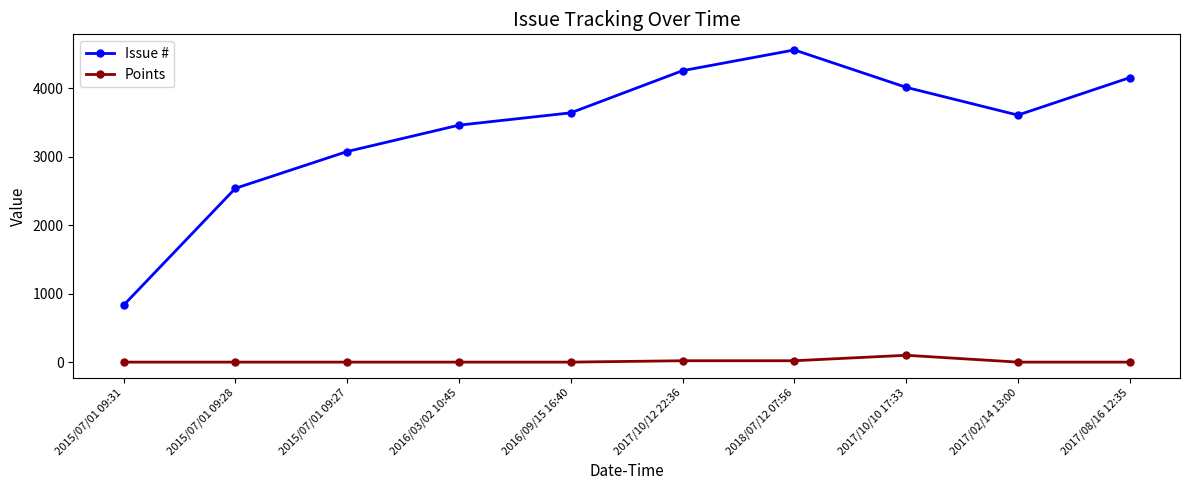

At how many categories does at least one series exceed 2664?

8